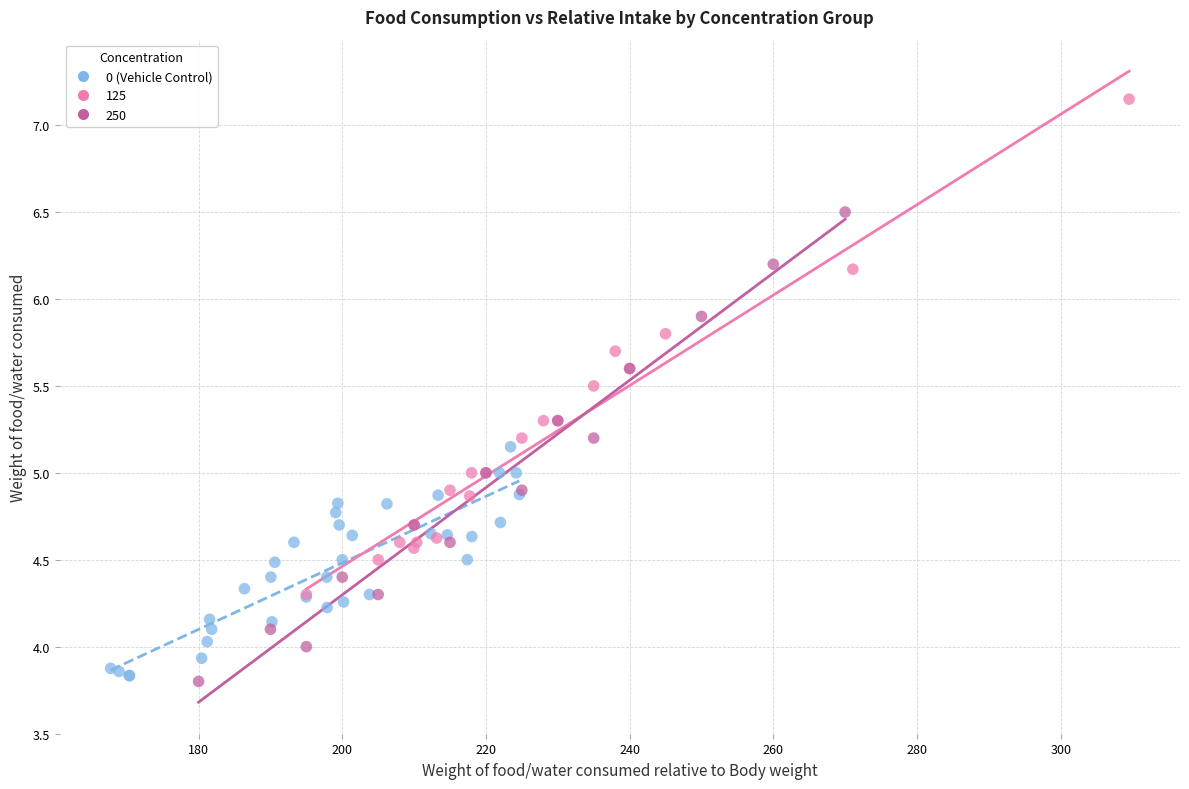

Which series contains the highest Y value?

125